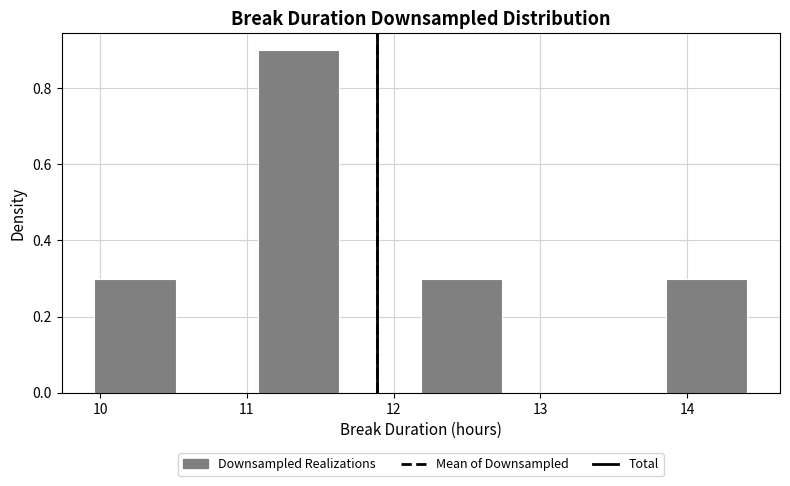

What is the height of the bar covering 12.2 to 12.7 on the x-axis? Neither the bar edges nor the heights are printed on the chart, so give them approximately, as read against the axes.

0.3